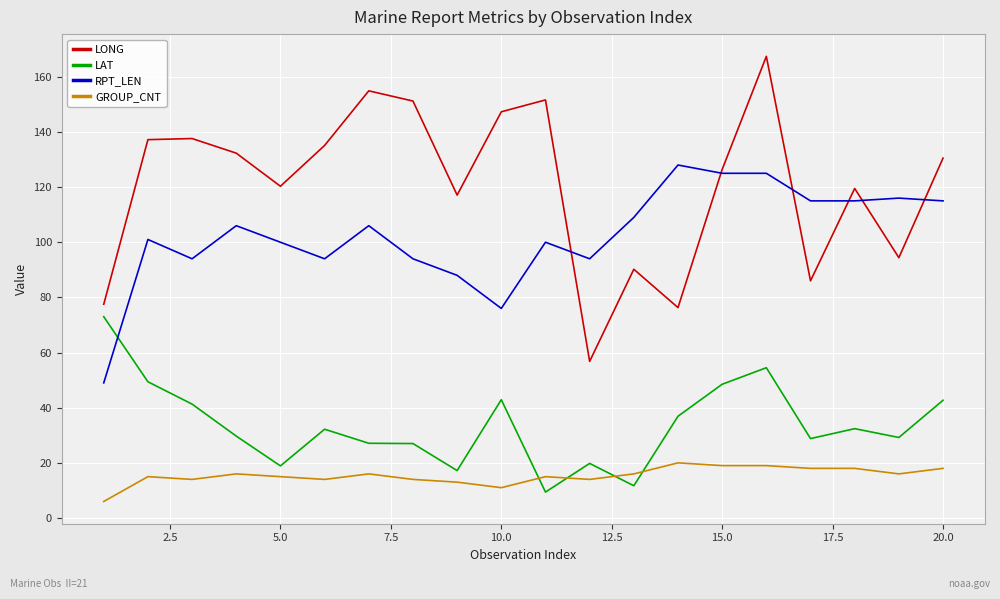

Rank the series by their average value, from lowest to highest.

GROUP_CNT, LAT, RPT_LEN, LONG